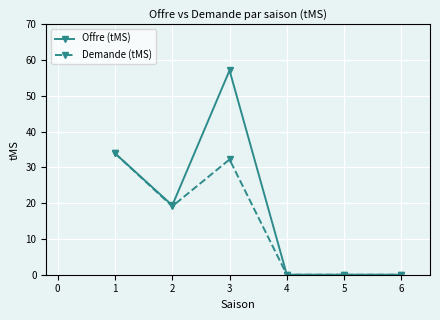

Between 2 and 5, which series saw the biggest shift?

Offre (tMS)